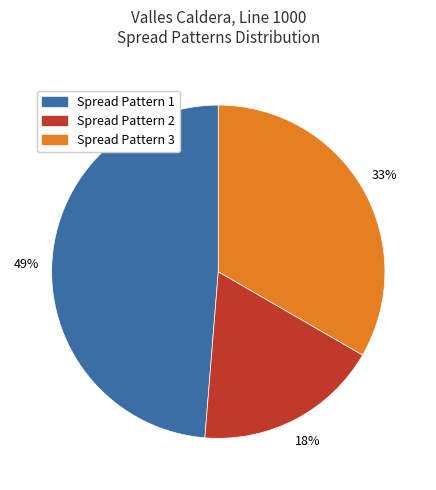

Does Spread Pattern 2 account for over 50% of the chart?

No